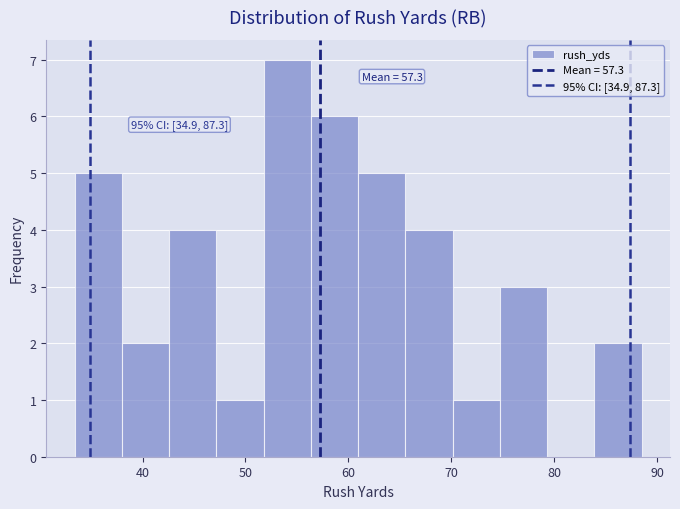

Over which range of the x-axis is the bar tallest?

52 to 56